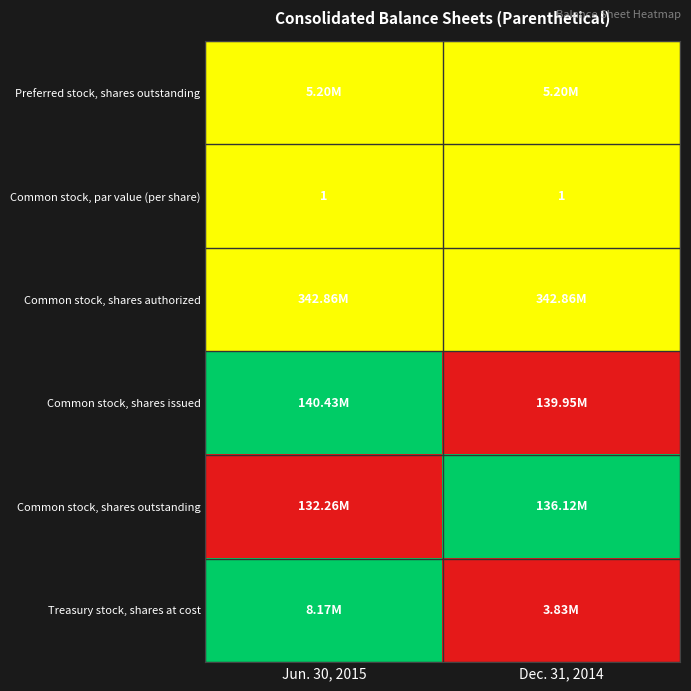

At which category does the chart reach its peak across all series?

Jun. 30, 2015